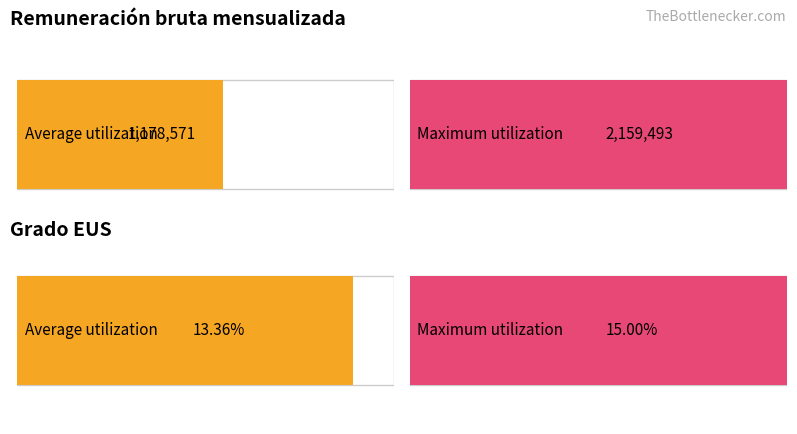

Count the number of data series in this chart.

2